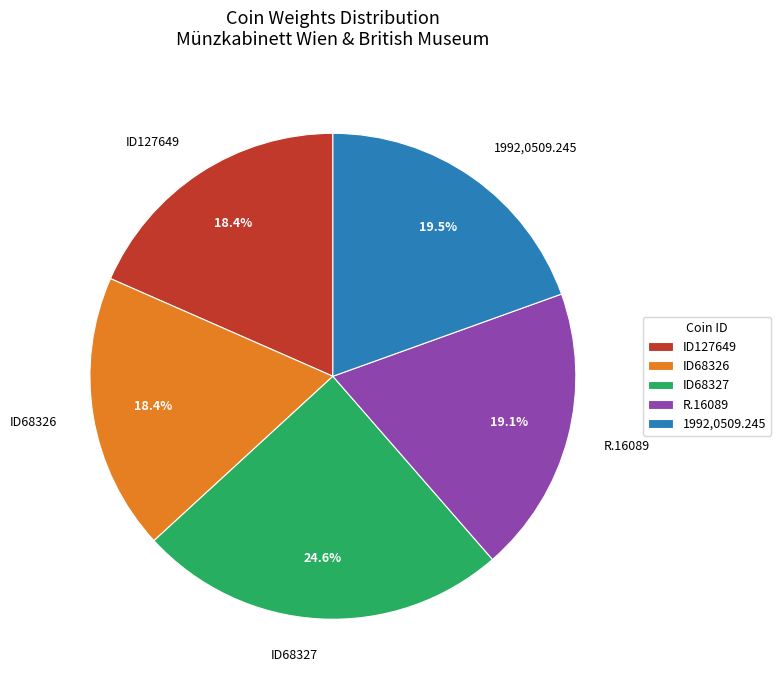

What is the ratio of the value at ID68327 to the value at ID68326?

1.3